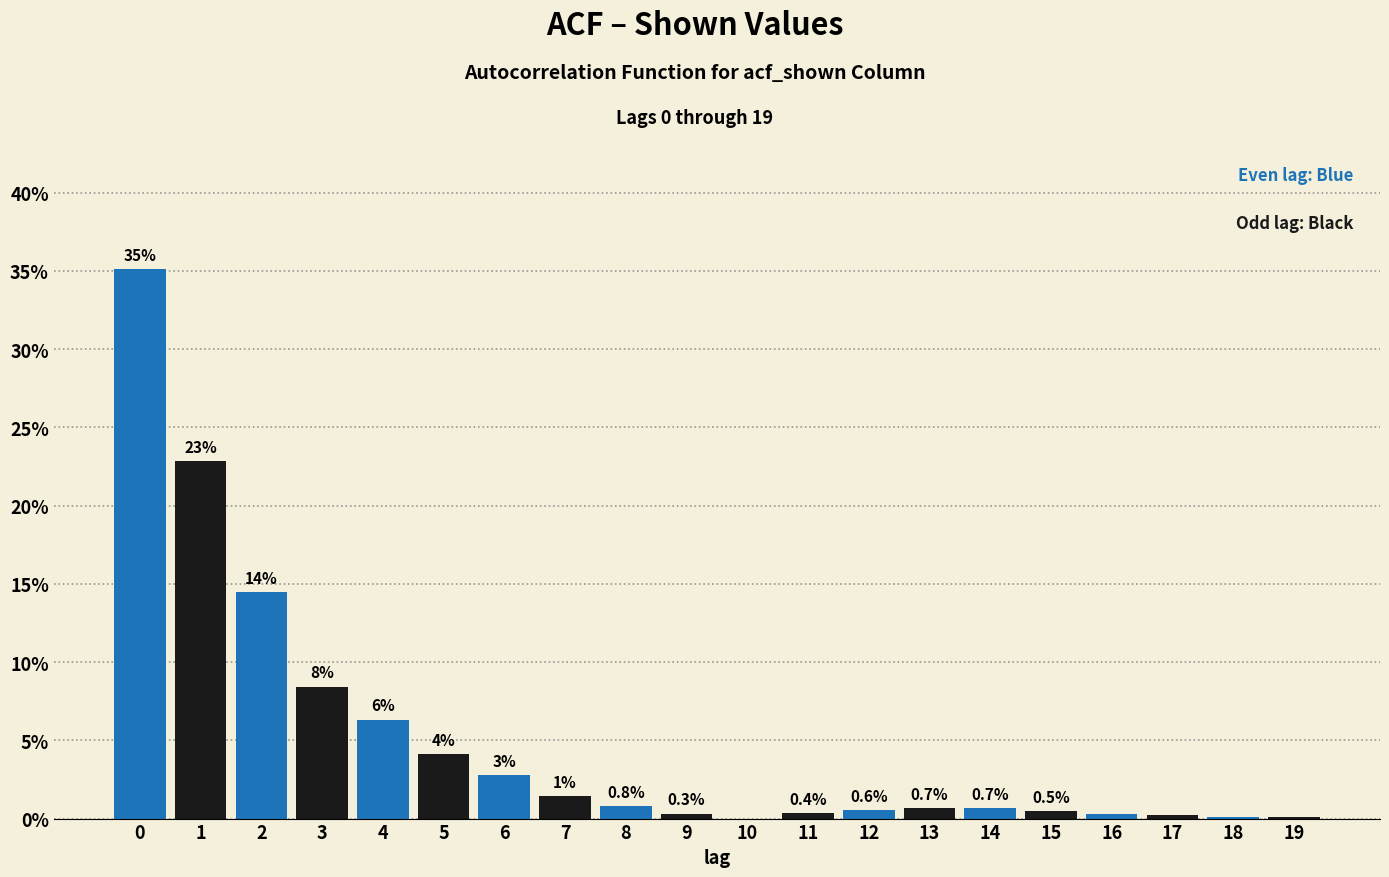

What value does the data have at 4?

6.3